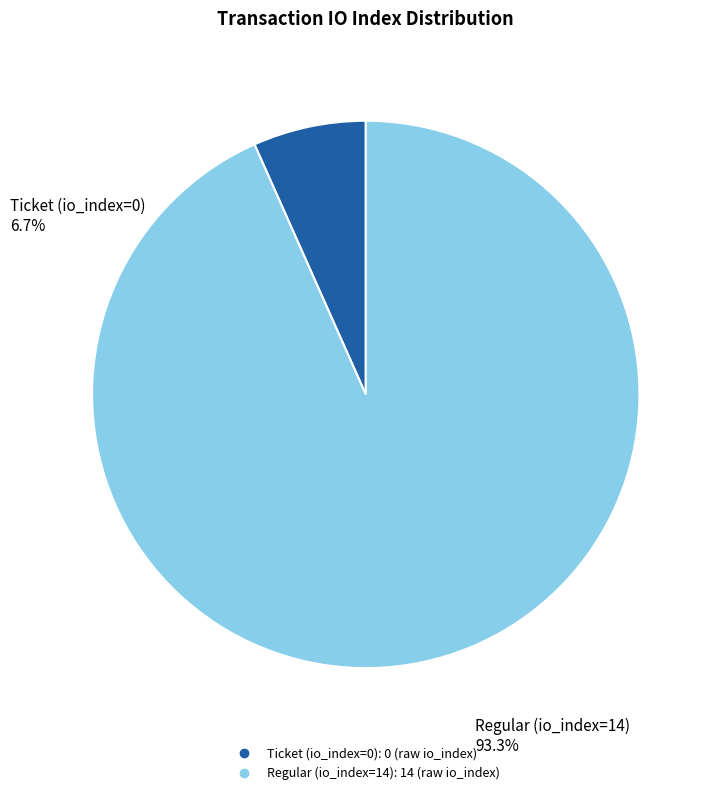

Rank the categories by value from highest to lowest.

Regular (io_index=14), Ticket (io_index=0)